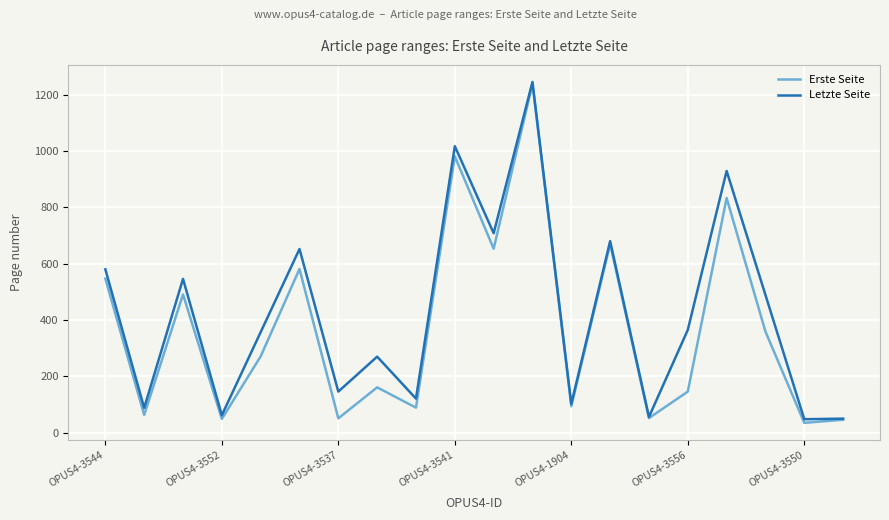

True or false: Erste Seite has more than 1 points higher than both neighbors.

True